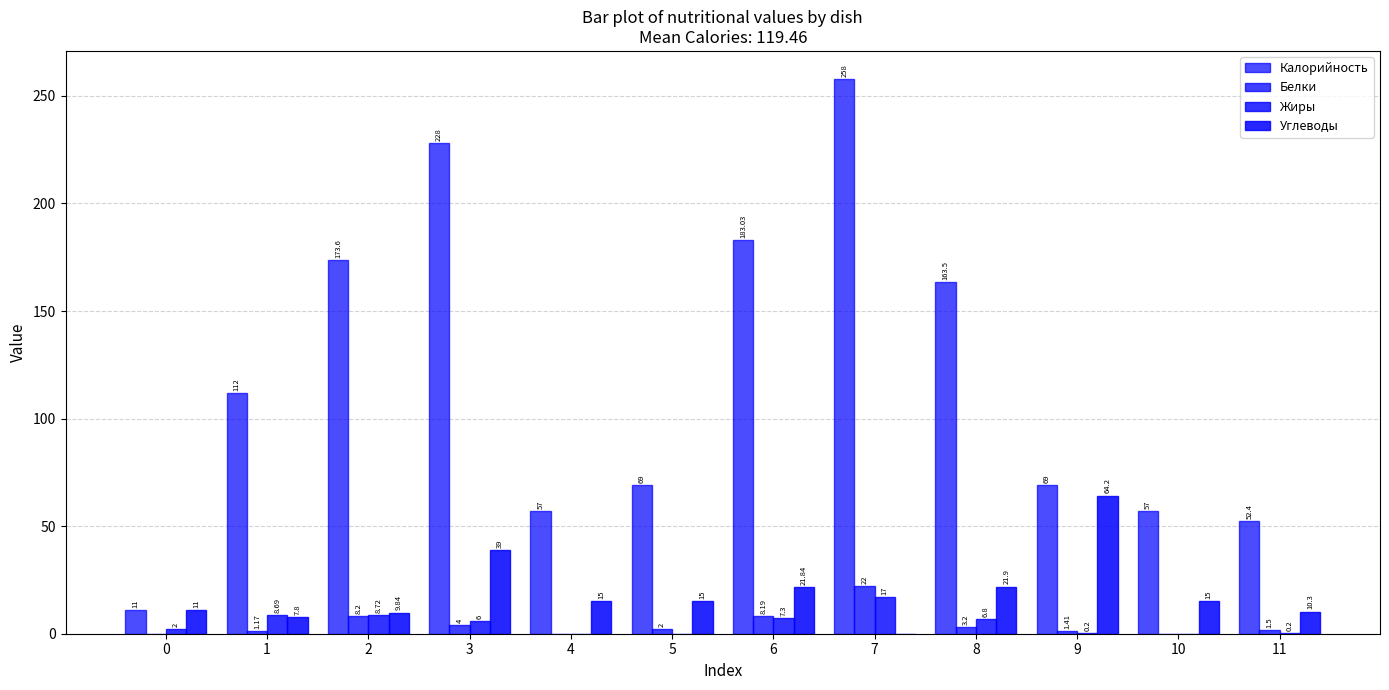

The Жиры series shows 7.3 at 10. True or false?

False